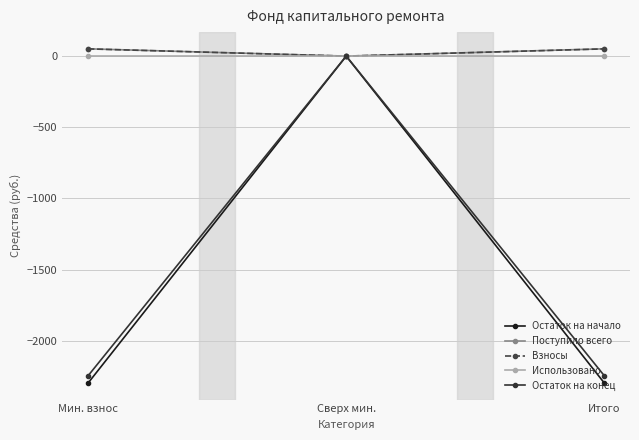

Reading right to left, transcribe all the data shown in this chart.

Остаток на начало: Итого=-2296.7	Сверх мин.=0.0	Мин. взнос=-2296.7
Поступило всего: Итого=51.2	Сверх мин.=0.0	Мин. взнос=51.2
Взносы: Итого=50.7	Сверх мин.=0.0	Мин. взнос=50.7
Использовано: Итого=0.0	Сверх мин.=0.0	Мин. взнос=0.0
Остаток на конец: Итого=-2245.5	Сверх мин.=0.0	Мин. взнос=-2245.5